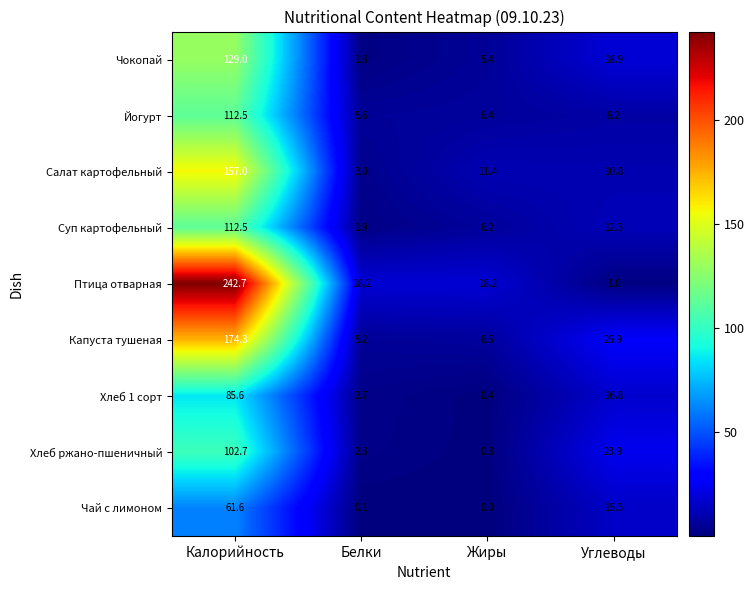

What is the difference between the maximum and minimum values in the Чокопай series?

127.7